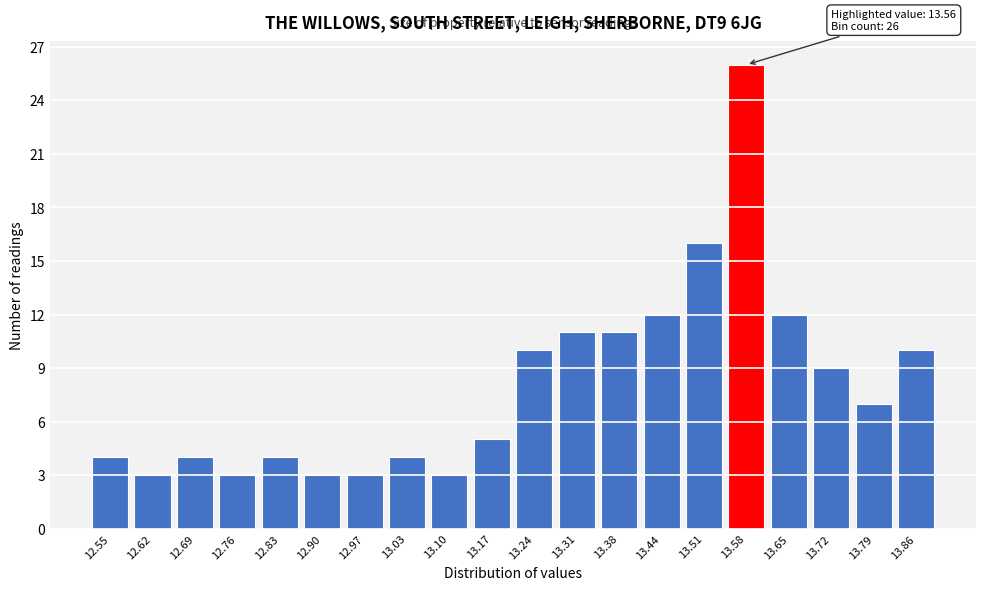

Reading left to right, transcribe all the data shown in this chart.

4	3	4	3	4	3	3	4	3	5	10	11	11	12	16	26	12	9	7	10